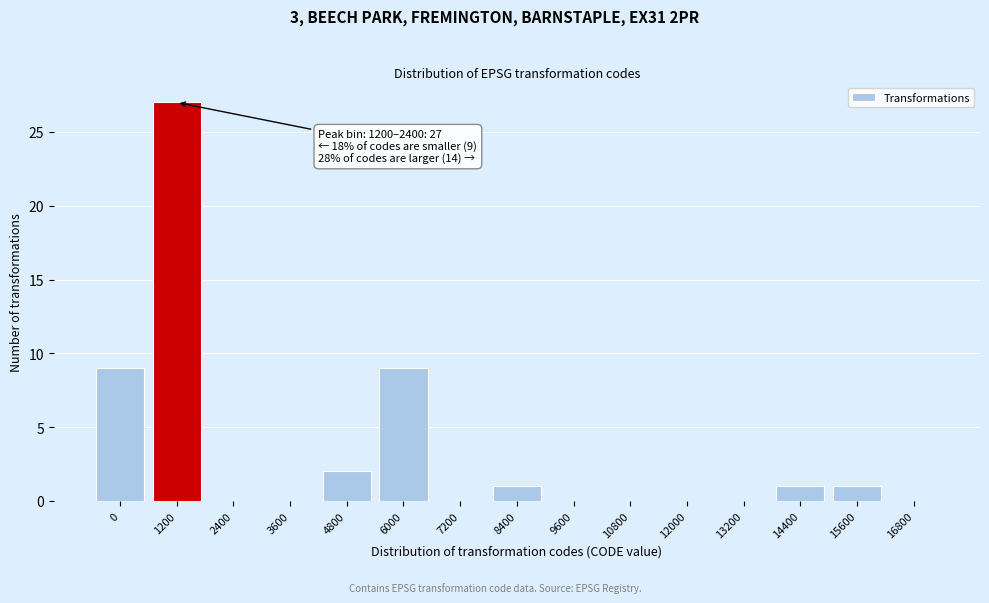

Reading left to right, extract all data points from this chart.

0=9	1200=27	2400=0	3600=0	4800=2	6000=9	7200=0	8400=1	9600=0	10800=0	12000=0	13200=0	14400=1	15600=1	16800=0